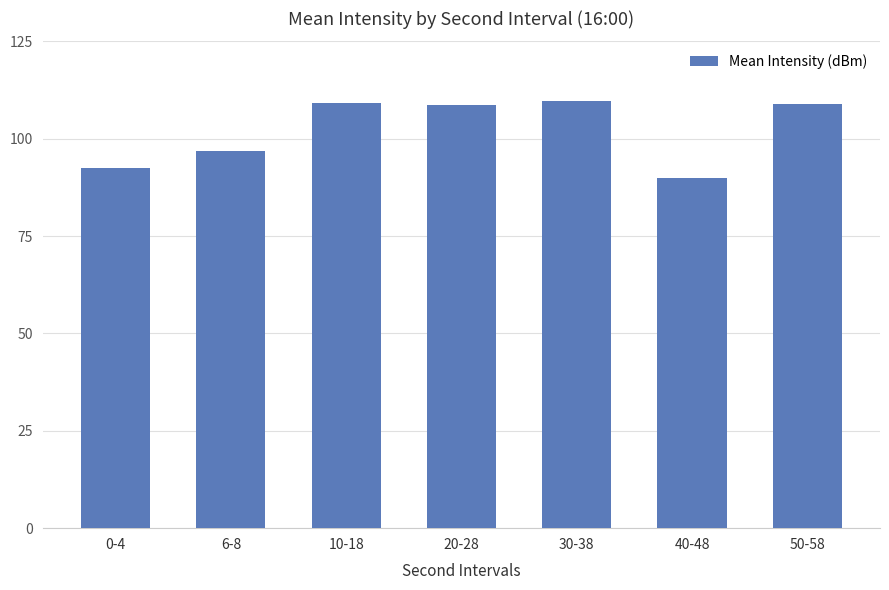

What is the maximum value shown in the chart?

109.6